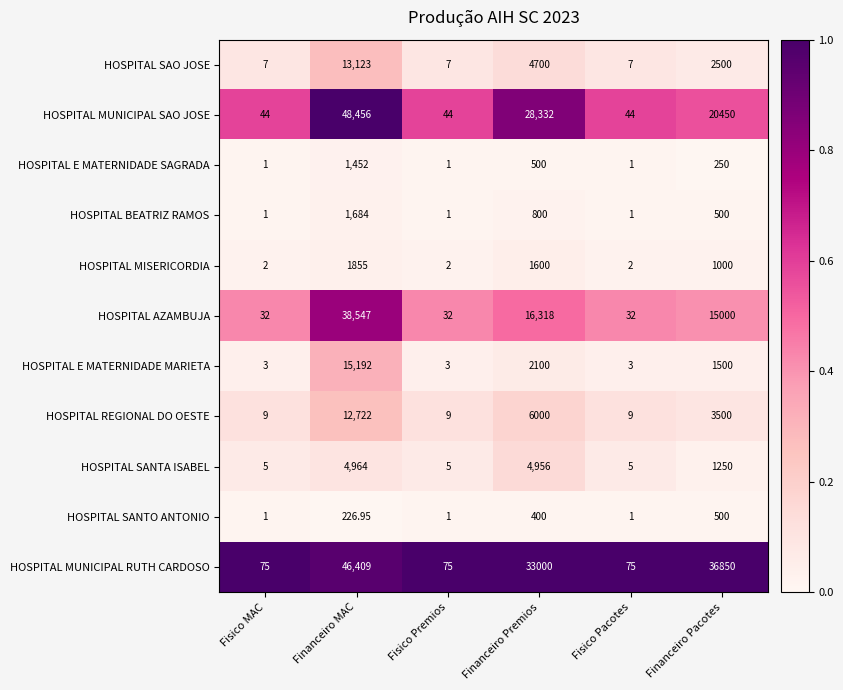

Which series has the widest spread of values?

HOSPITAL MUNICIPAL SAO JOSE